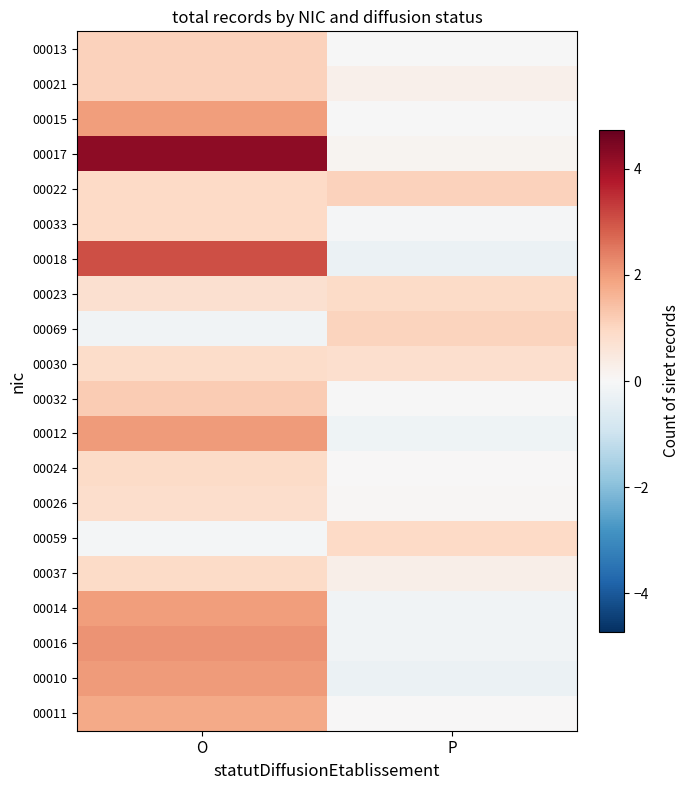

Which has a higher value, O or P?

O